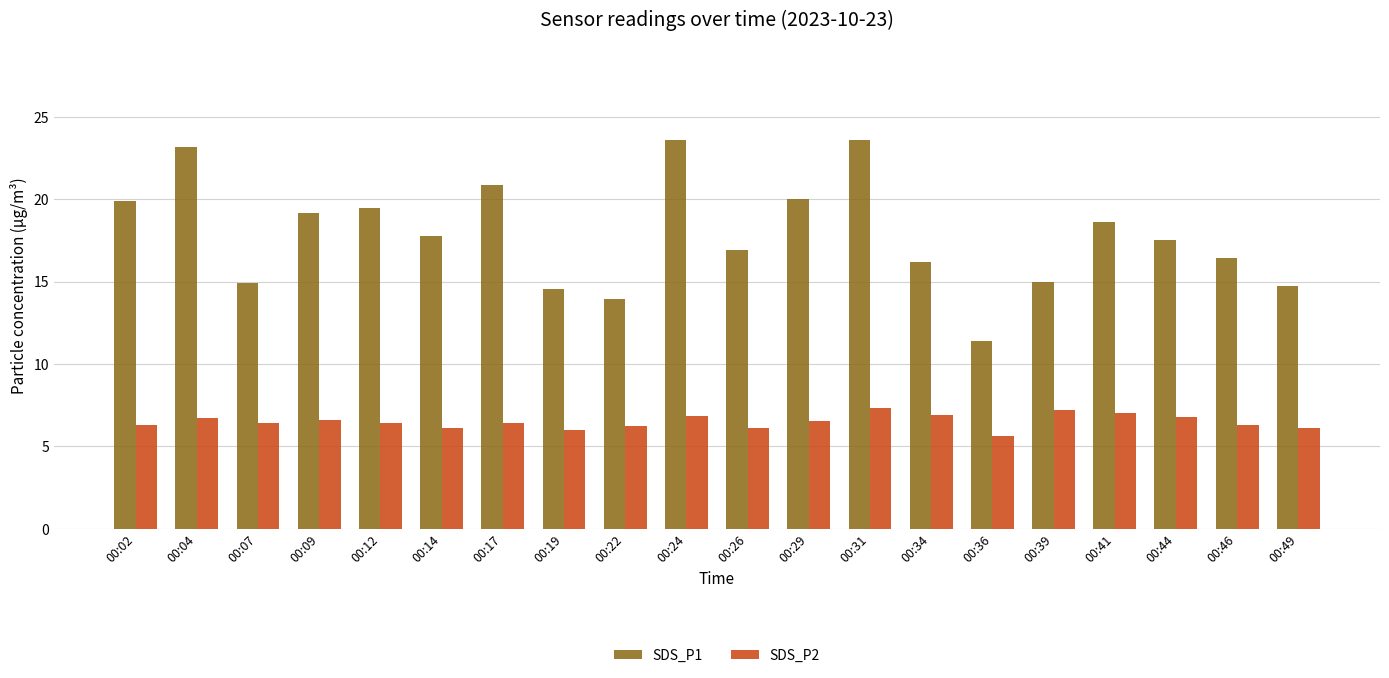

At which category is the sum across all series the highest?

00:31